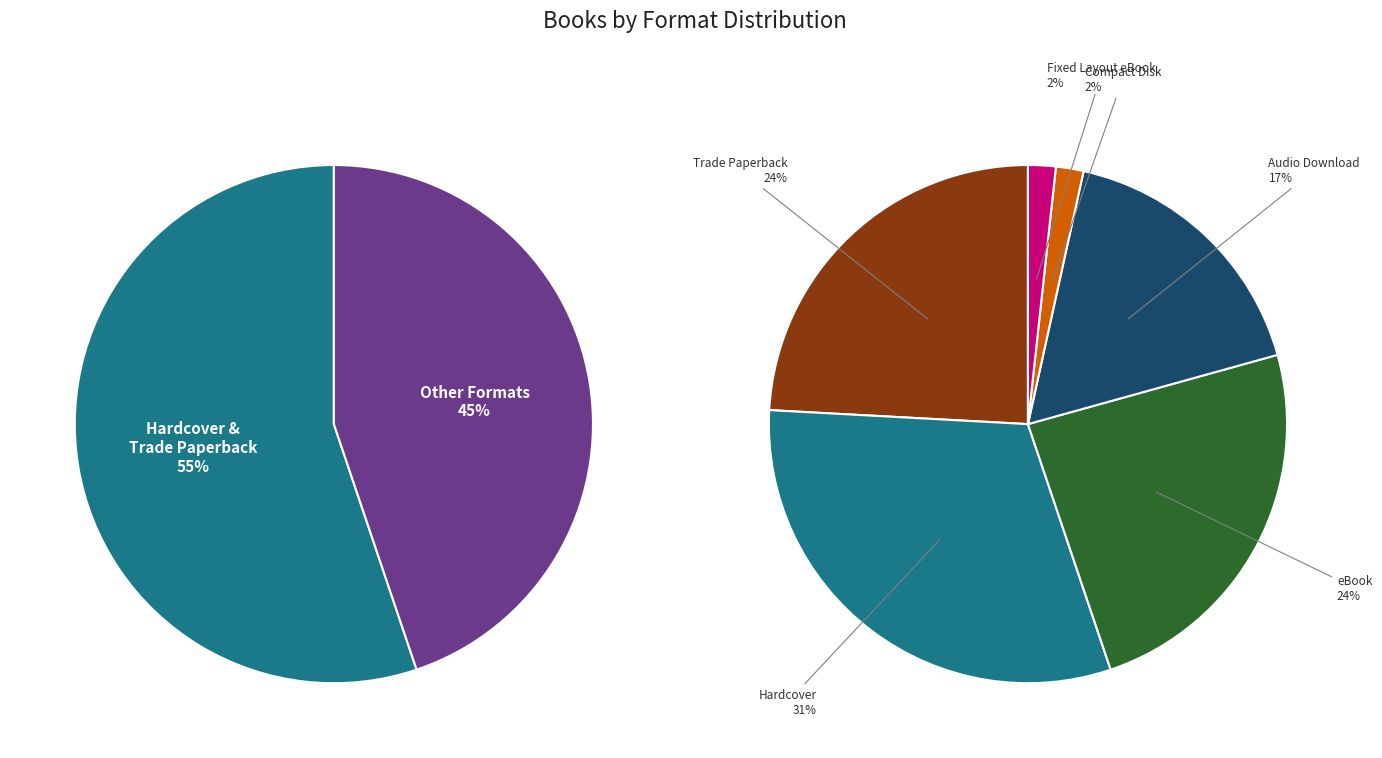

Which category has the smallest portion of the pie?

Compact Disk